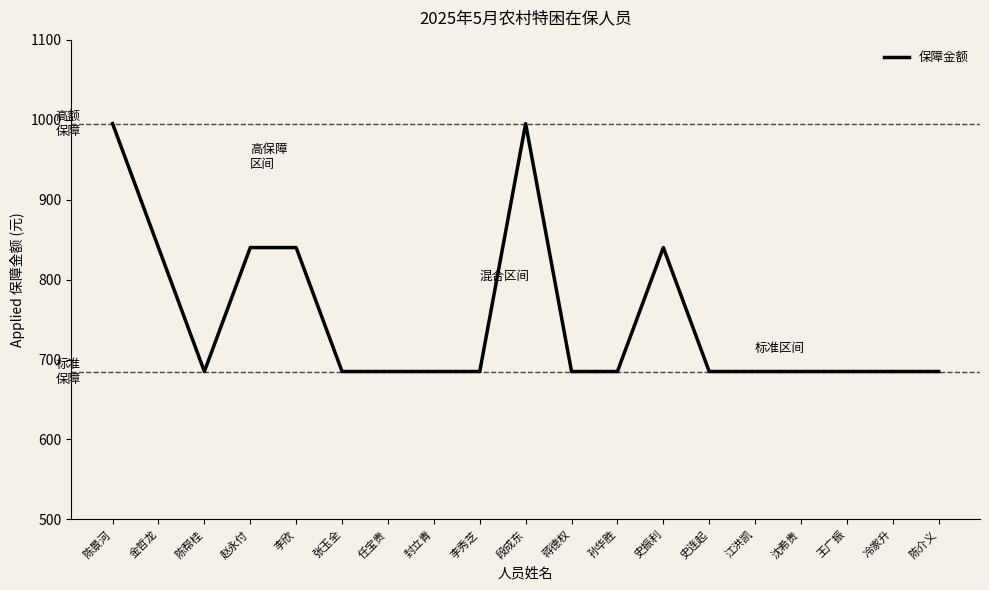

What position from the left is 冷家升?

18